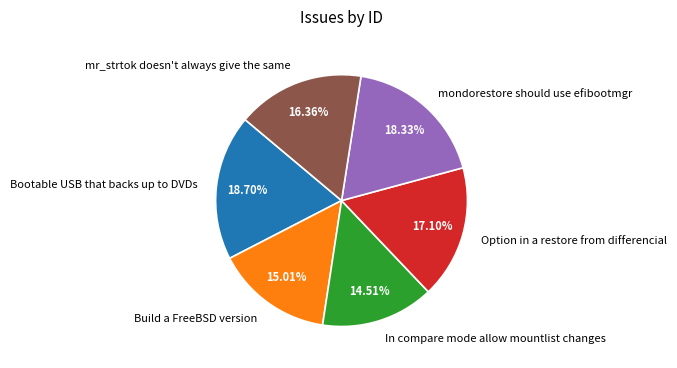

Is there any slice that represents more than half of the pie?

No